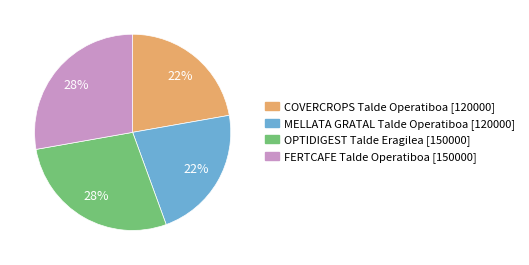

What percentage is the MELLATA GRATAL Talde Operatiboa [120000] slice, to the nearest percent?

22%